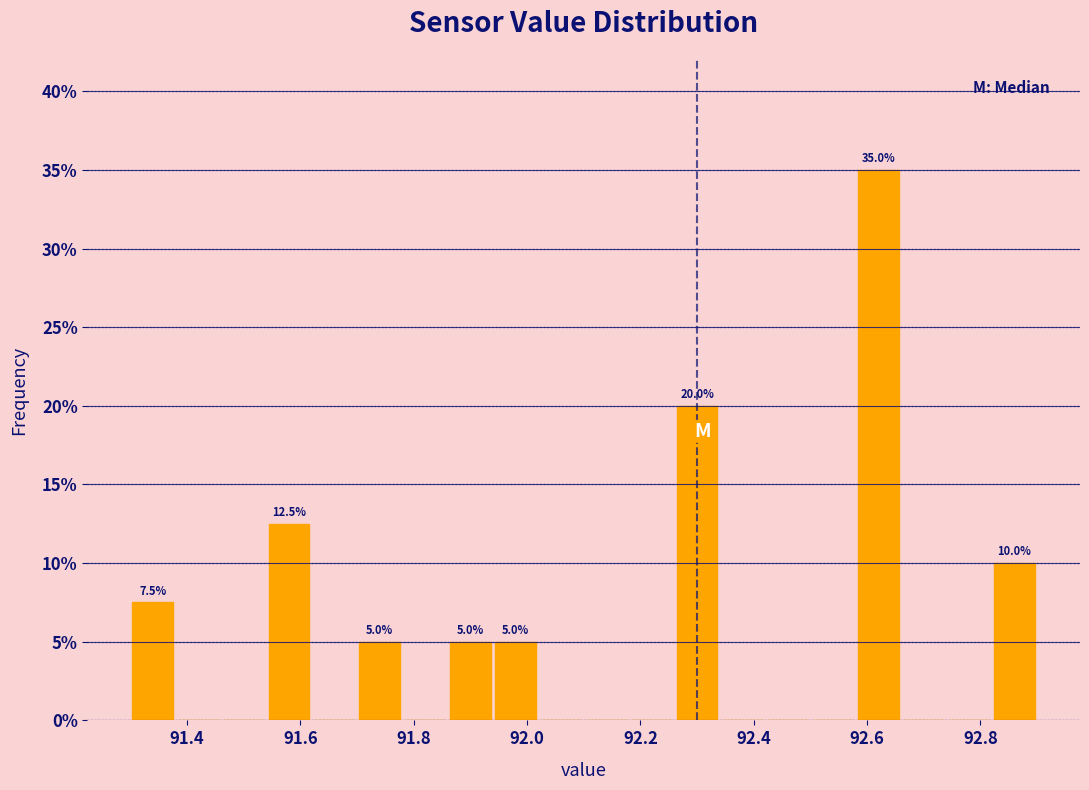

Over which range of the x-axis is the bar tallest?

92.58 to 92.66